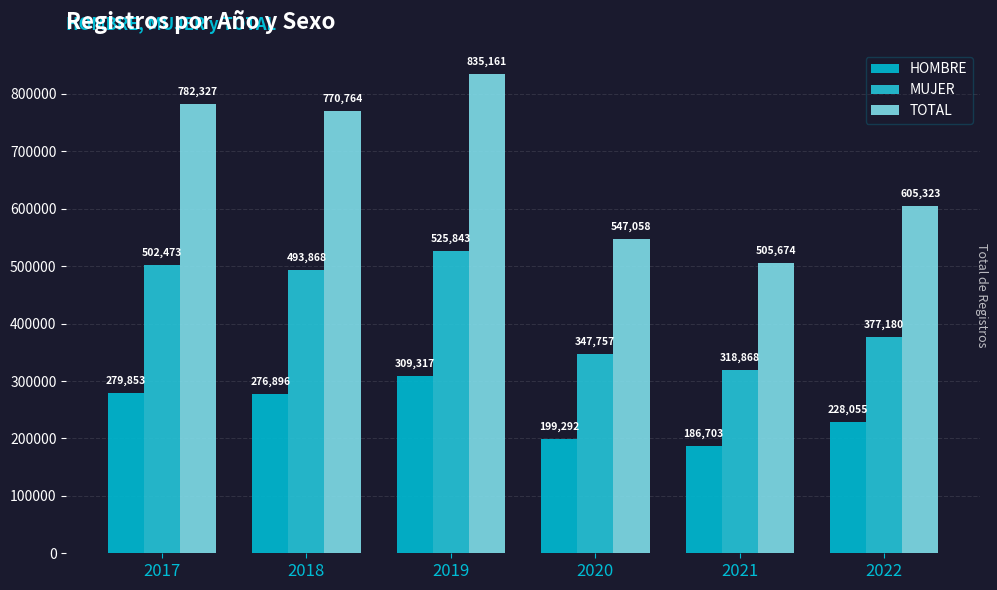

Which series has the largest total across all categories?

TOTAL